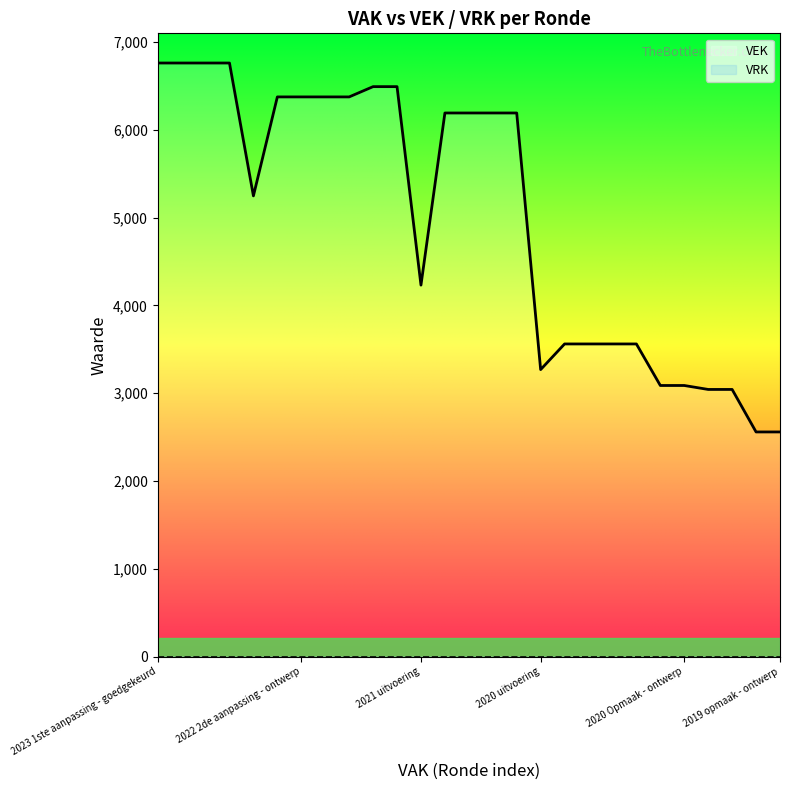

Where does the VEK series first go above 6191?

2023 1ste aanpassing - goedgekeurd